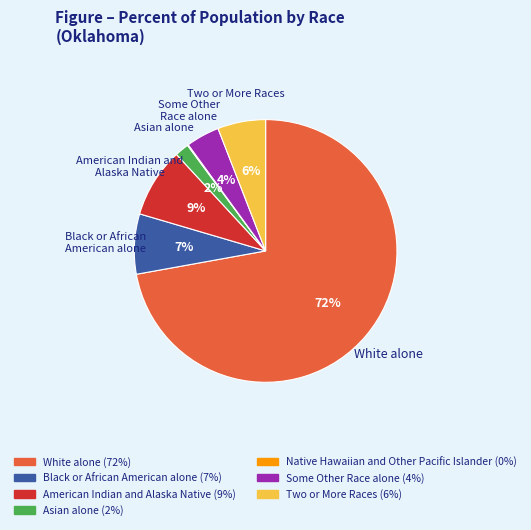

To the nearest percent, what is the combined percentage of Black or African American alone and Asian alone?

9%